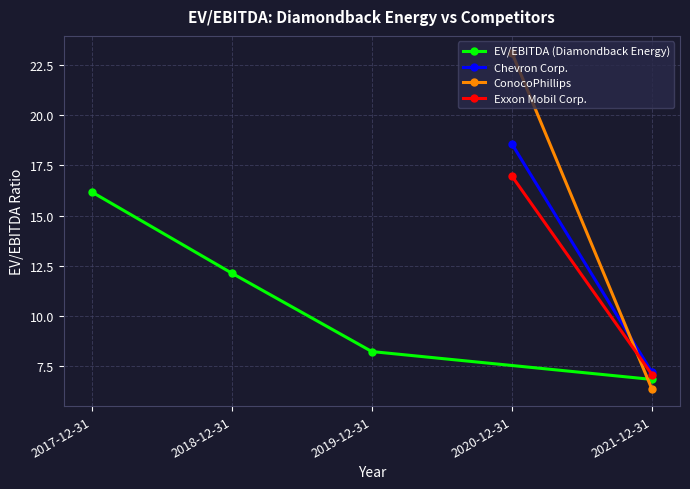

True or false: EV/EBITDA (Diamondback Energy) has more than 2 points higher than both neighbors.

False